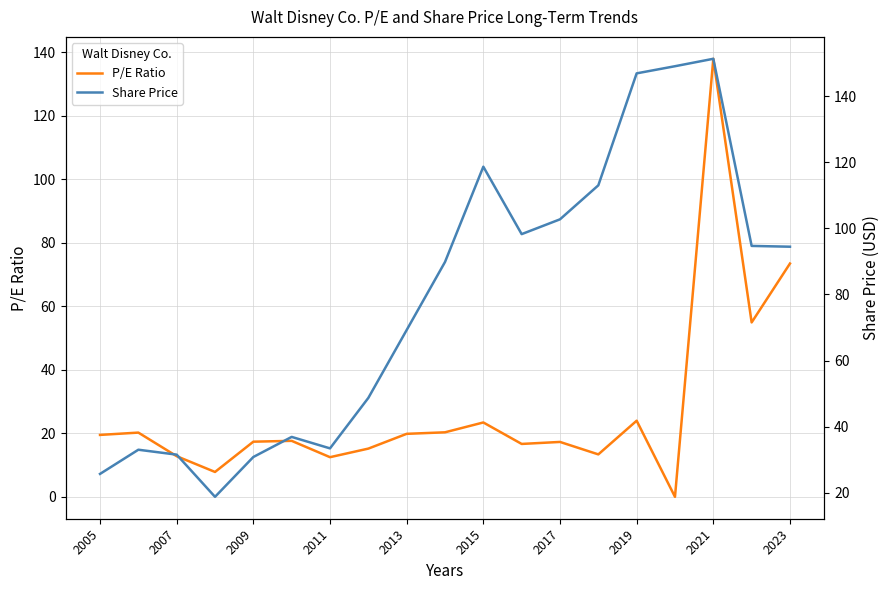

True or false: P/E Ratio has a value of 17.7 at 2011.

False